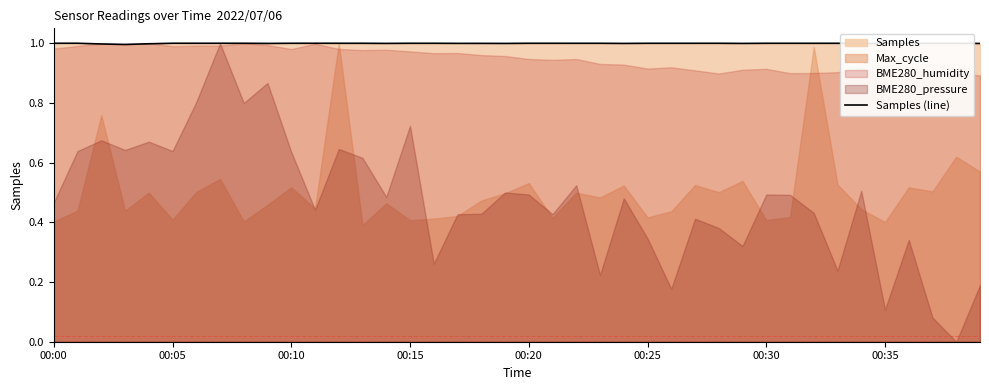

True or false: the data shows 0.4 at 37.

False